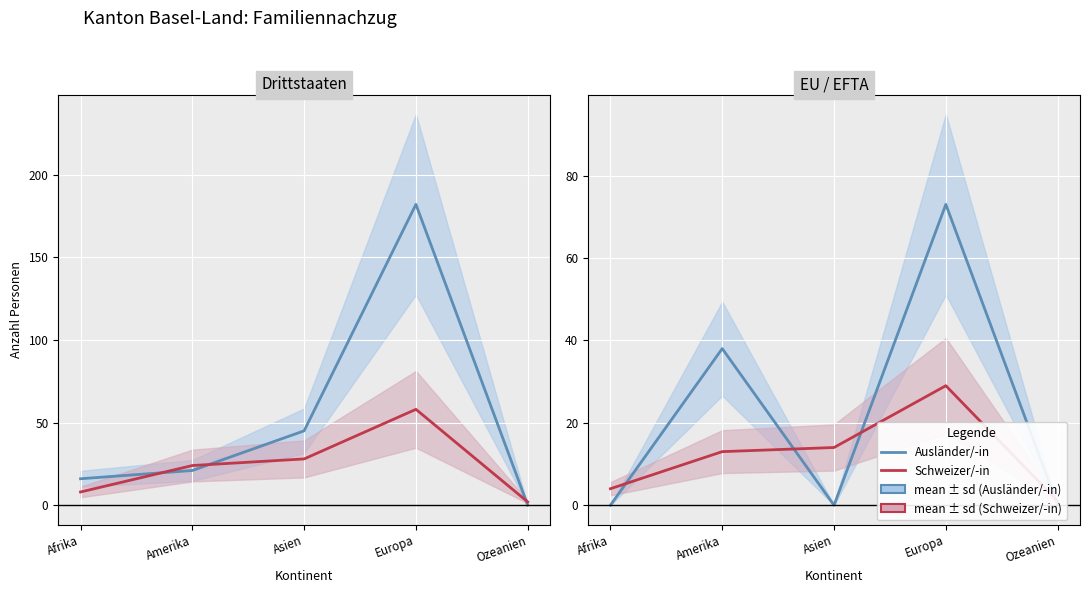

At which category does Familiennachzug zu Ausländer/-in reach its first local peak?

Amerika